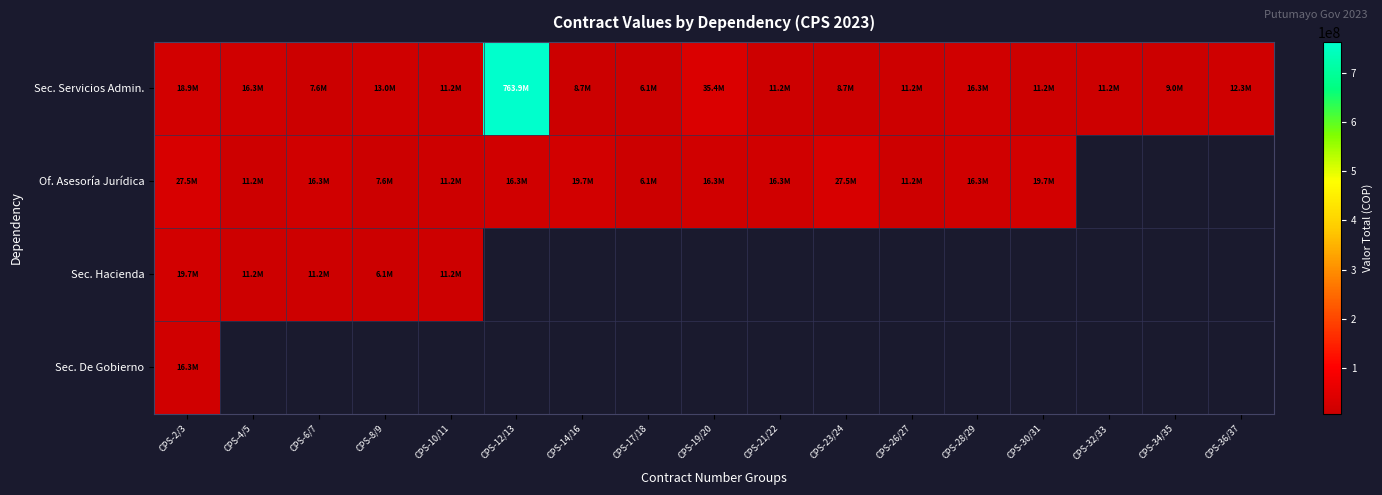

Is the value of Of. Asesoría Jurídica at CPS-26/27 greater than the value of Sec. Hacienda at CPS-30/31?

No